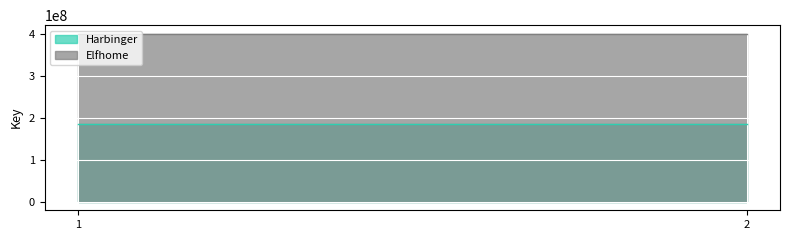

Reading left to right, what are all the values shown in this chart?

Harbinger: 187121700	187121700
Elfhome: 402064703	402064703